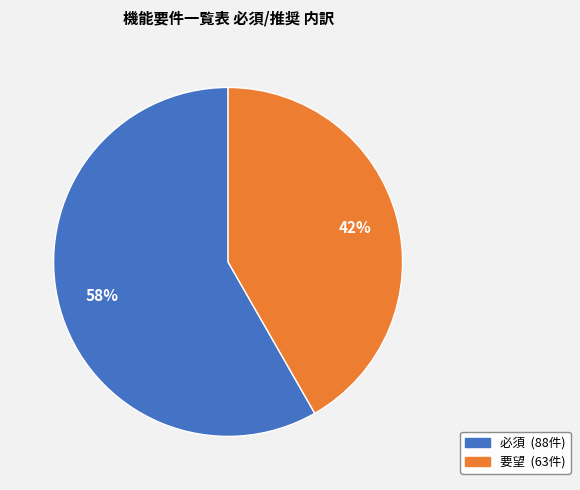

How many segments does this pie chart have?

2